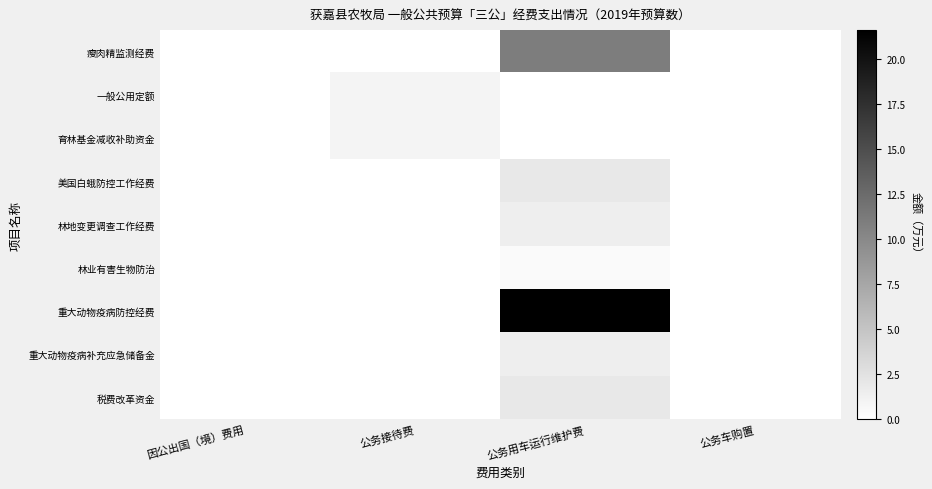

Reading left to right, what are all the values shown in this chart?

瘦肉精监测经费: 因公出国（境）费用=0.0	公务接待费=0.0	公务用车运行维护费=11.0	公务车购置=0.0
一般公用定额: 因公出国（境）费用=0.0	公务接待费=1.0	公务用车运行维护费=0.0	公务车购置=0.0
育林基金减收补助资金: 因公出国（境）费用=0.0	公务接待费=1.0	公务用车运行维护费=0.0	公务车购置=0.0
美国白蛾防控工作经费: 因公出国（境）费用=0.0	公务接待费=0.0	公务用车运行维护费=2.0	公务车购置=0.0
林地变更调查工作经费: 因公出国（境）费用=0.0	公务接待费=0.0	公务用车运行维护费=1.5	公务车购置=0.0
林业有害生物防治: 因公出国（境）费用=0.0	公务接待费=0.0	公务用车运行维护费=0.5	公务车购置=0.0
重大动物疫病防控经费: 因公出国（境）费用=0.0	公务接待费=0.0	公务用车运行维护费=21.6	公务车购置=0.0
重大动物疫病补充应急储备金: 因公出国（境）费用=0.0	公务接待费=0.0	公务用车运行维护费=1.5	公务车购置=0.0
税费改革资金: 因公出国（境）费用=0.0	公务接待费=0.0	公务用车运行维护费=2.0	公务车购置=0.0